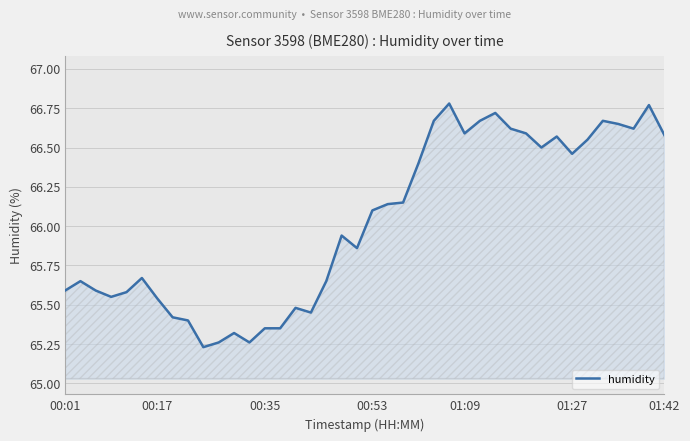

How many lines are shown in the chart?

1